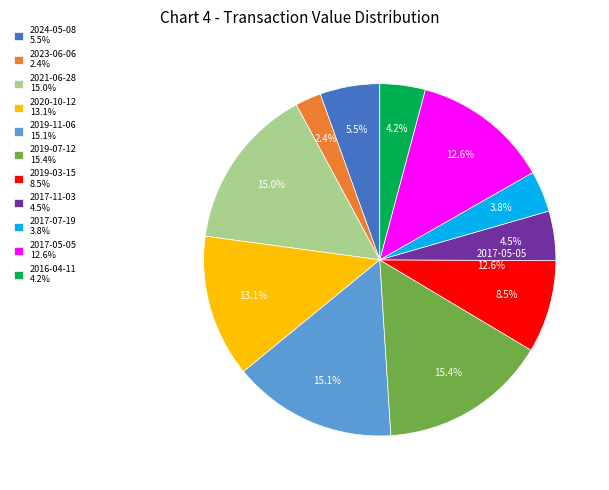

Is it true that 2019-11-06 is 15% of the pie?

True